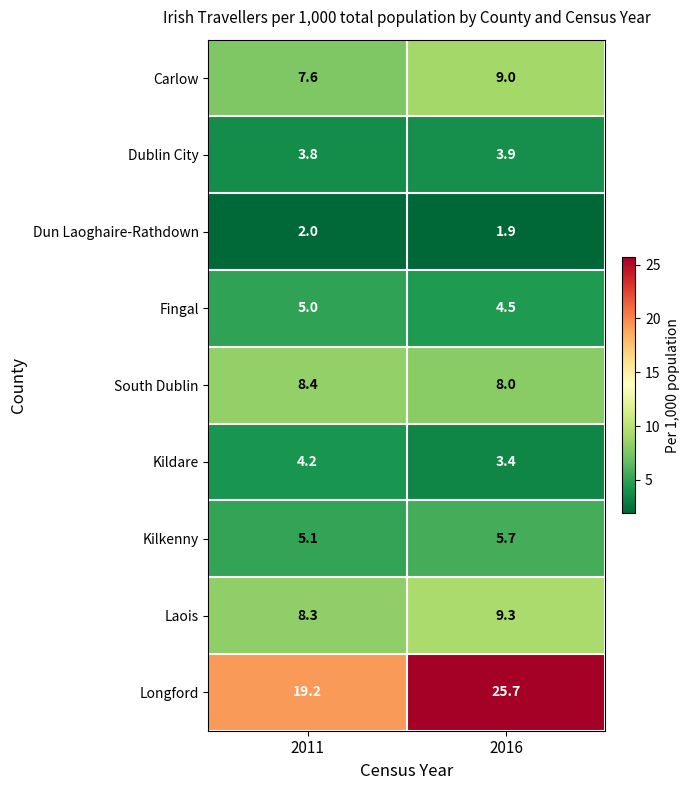

The value of Longford at 2011 is 5.0. True or false?

False